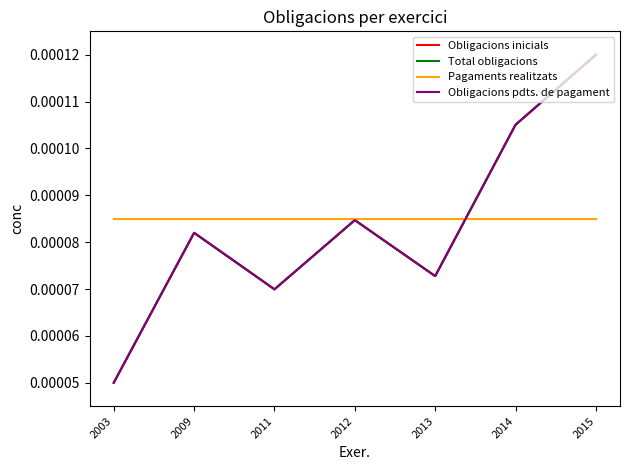

Does the chart have visible grid lines?

No